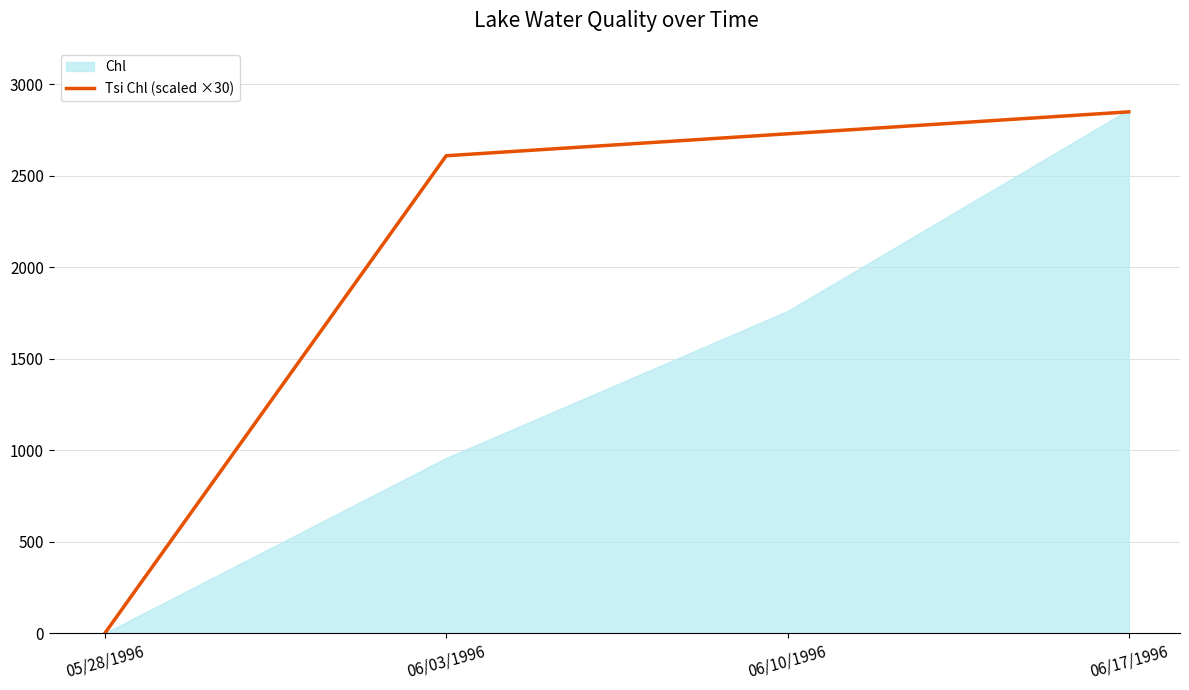

What is the change in value from 06/03/1996 to 06/17/1996?

+240